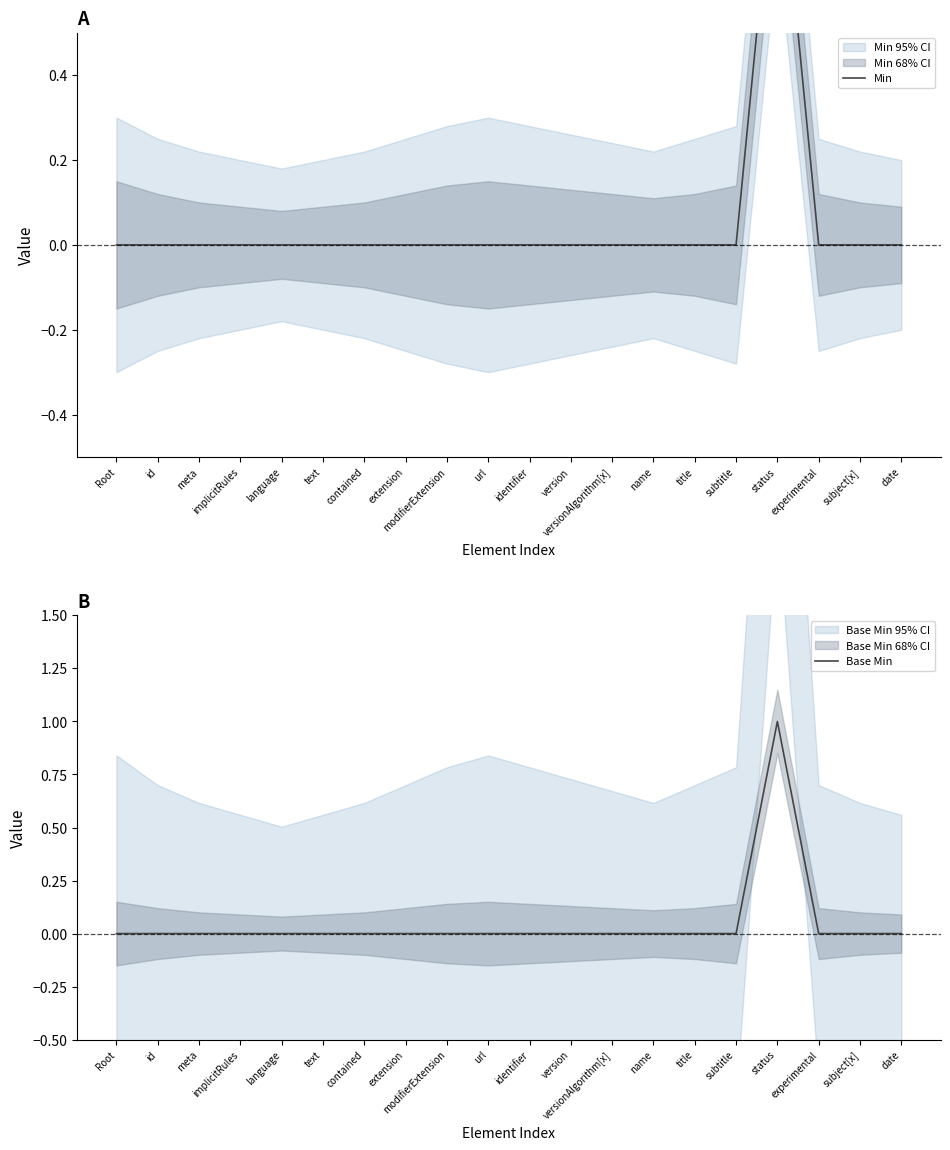

True or false: Min and Base Min cross at least once.

False